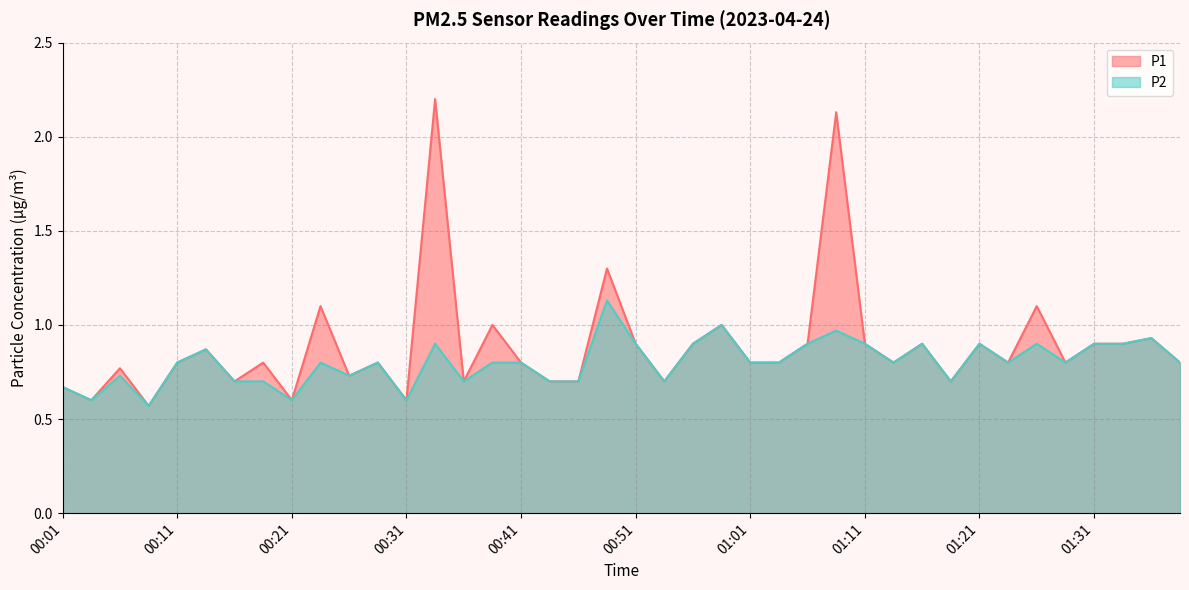

The value of P2 at 00:36 is 0.2. True or false?

False